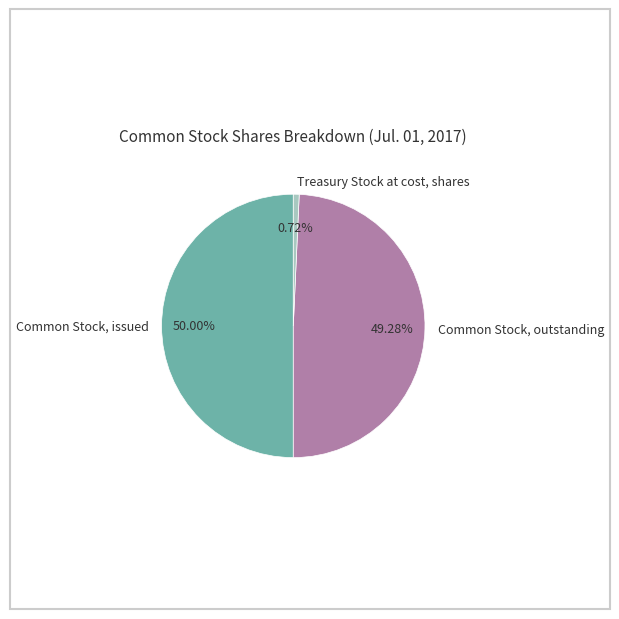

Is it true that Common Stock, outstanding is 49% of the pie?

True